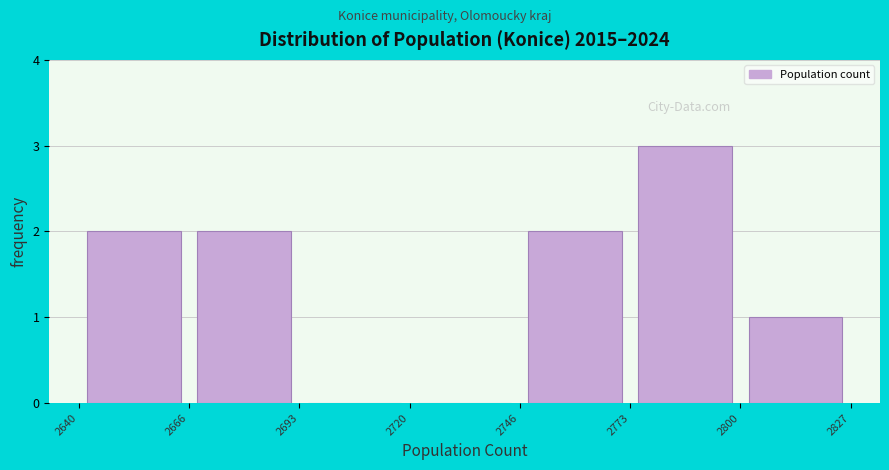

Reading left to right, list every bar in this chart as the range it spans on the x-axis followed by its height. The values are not printed on the chart, so give them approximately, as read against the axis.

2640 to 2666: 2
2666 to 2693: 2
2693 to 2720: 0
2720 to 2746: 0
2746 to 2773: 2
2773 to 2800: 3
2800 to 2827: 1